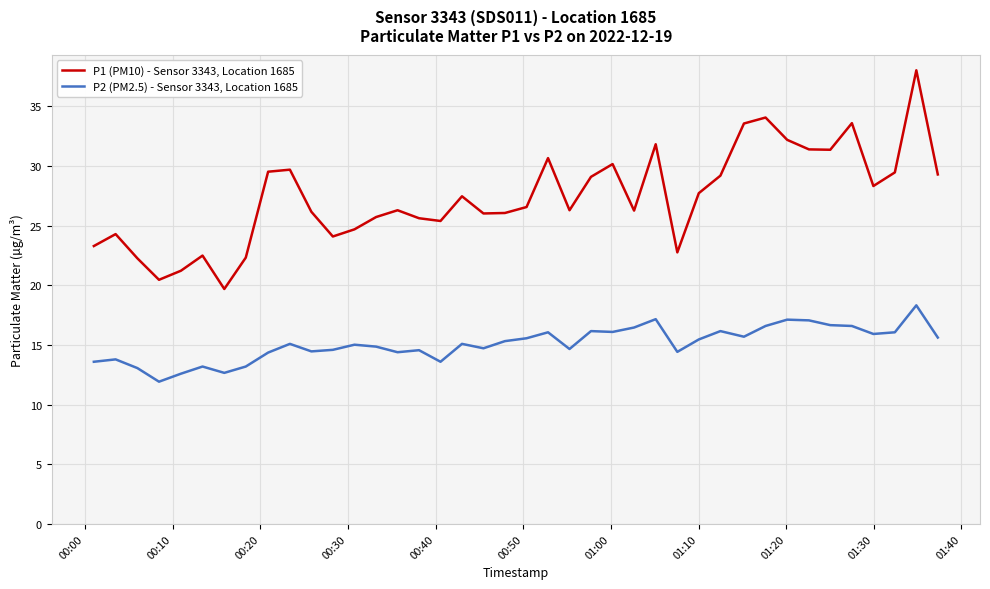

What are all the series names shown in the legend?

P1 (PM10) - Sensor 3343, Location 1685, P2 (PM2.5) - Sensor 3343, Location 1685